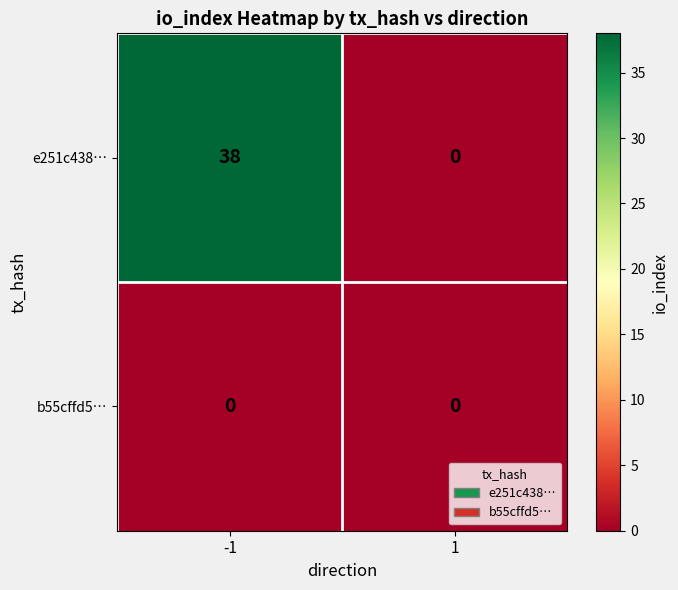

At -1, list the series in order from smallest to largest.

b55cffd5…, e251c438…